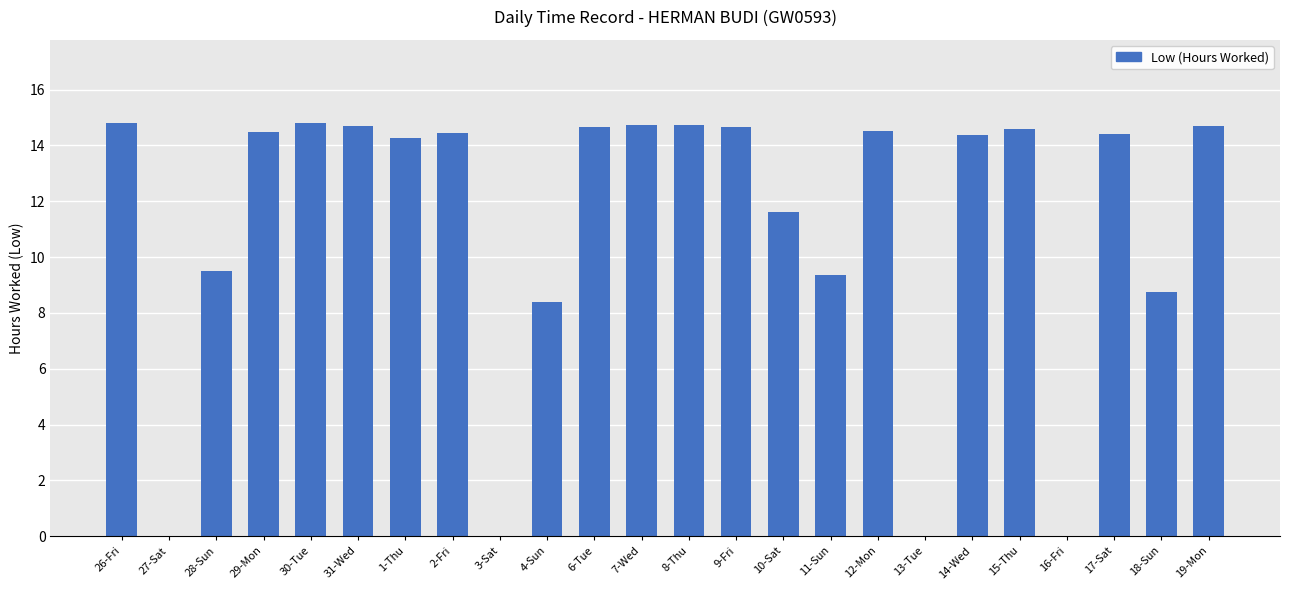

True or false: the data shows 14.7 at 9-Fri.

True